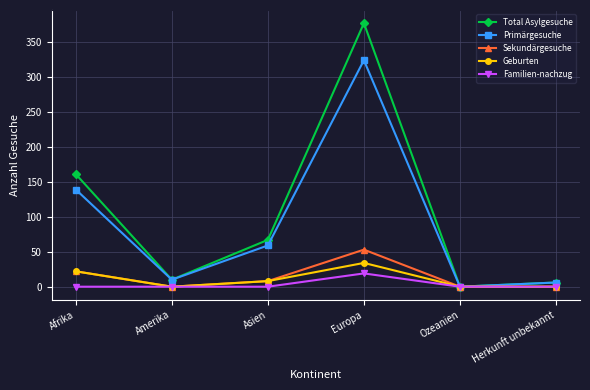

Reading left to right, extract all data points from this chart.

Total Asylgesuche: 161	10	67	377	0	6
Primärgesuche: 139	10	59	324	0	6
Sekundärgesuche: 22	0	8	53	0	0
Geburten: 22	0	8	34	0	0
Familien-nachzug: 0	0	0	19	0	0